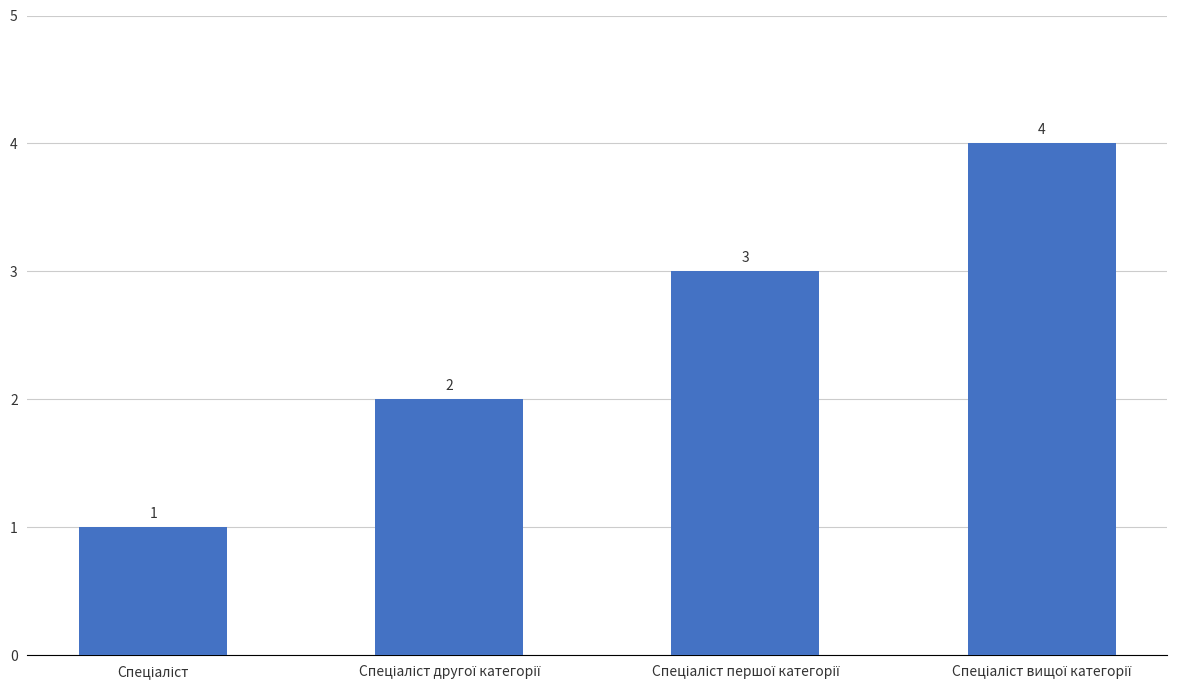

What is the sum of all values?

10